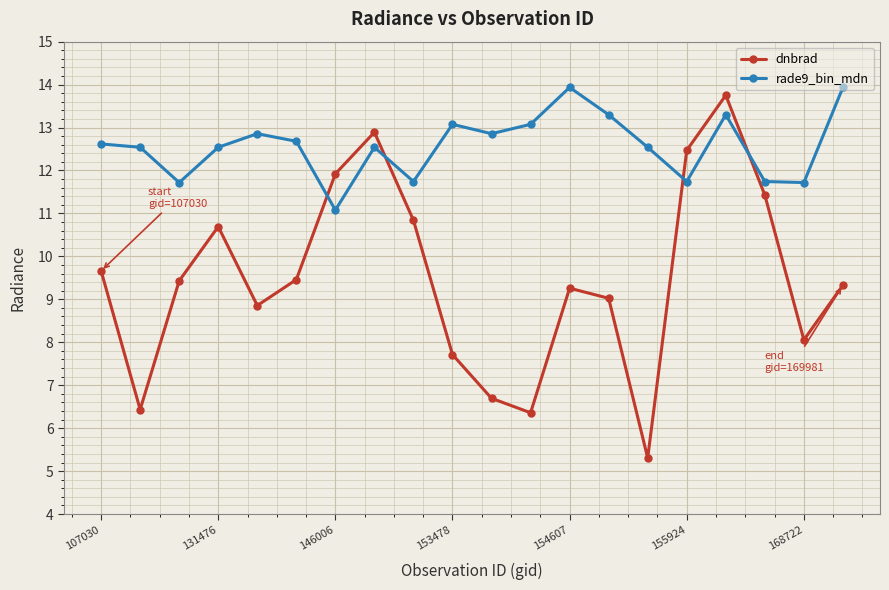

Rank the series by their average value, from lowest to highest.

dnbrad, rade9_bin_mdn